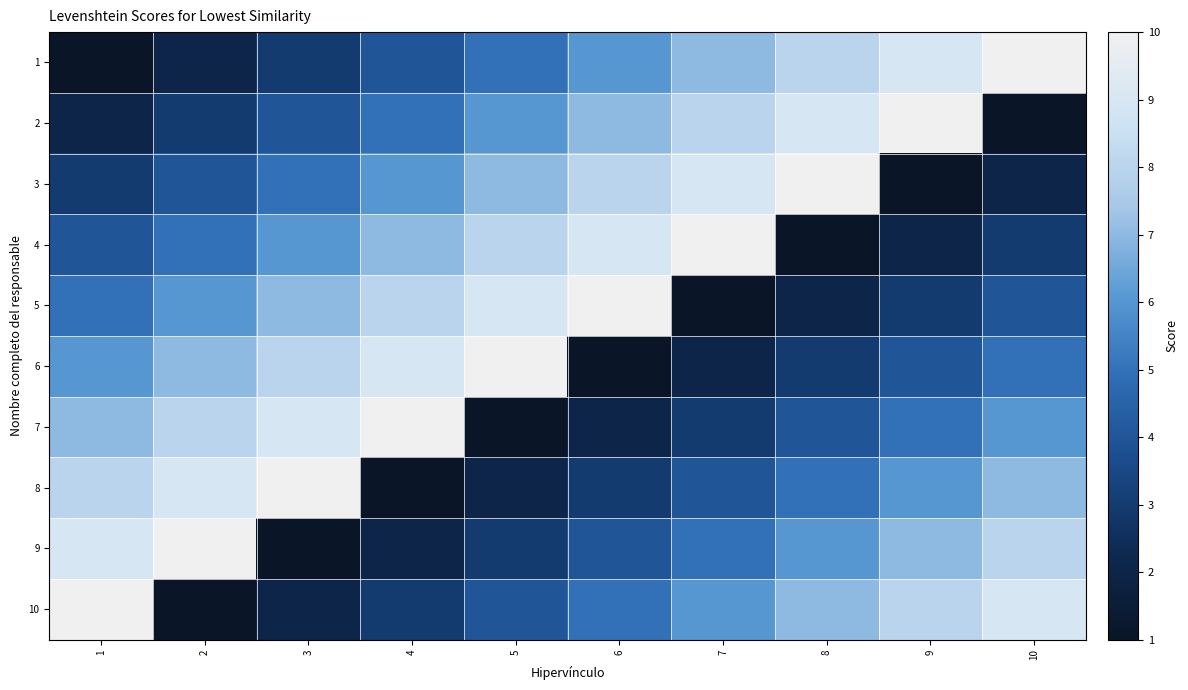

Which series has the largest total across all categories?

1